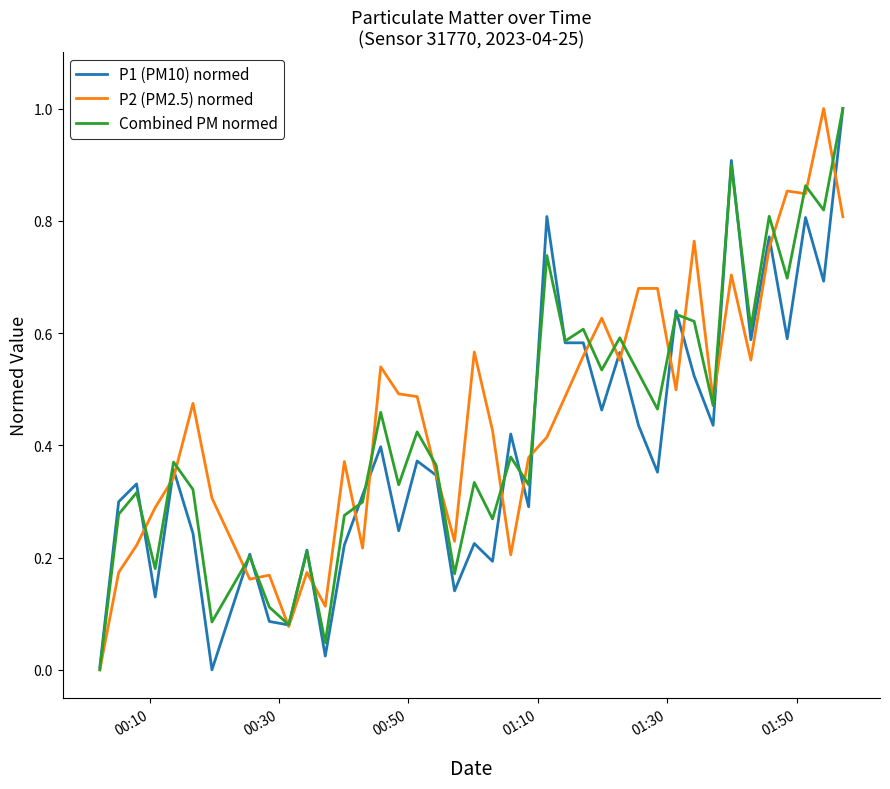

Is this an area chart (filled region under the line)?

No